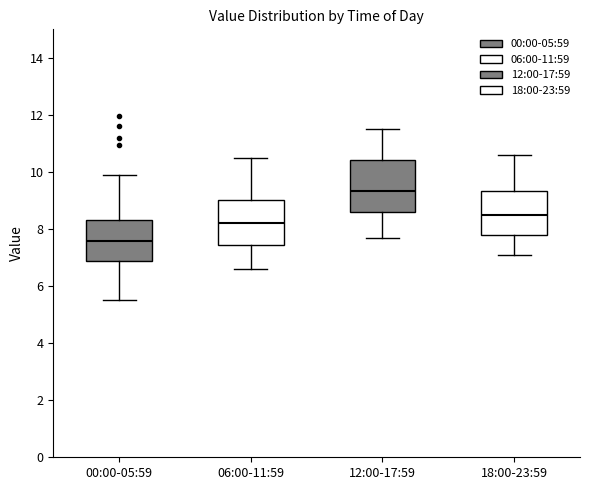

Reading left to right, read every box against the y-axis: the position of its median line, the range the box covers, and the ends of its whiskers. The values are not printed on the chart, so give them approximately, as read against the axis.

00:00-05:59: median 7.6, box 6.8 to 8.4, whiskers 5.6 to 9.8
06:00-11:59: median 8.2, box 7.4 to 9.0, whiskers 6.6 to 10.6
12:00-17:59: median 9.4, box 8.6 to 10.4, whiskers 7.8 to 11.6
18:00-23:59: median 8.6, box 7.8 to 9.4, whiskers 7.2 to 10.6